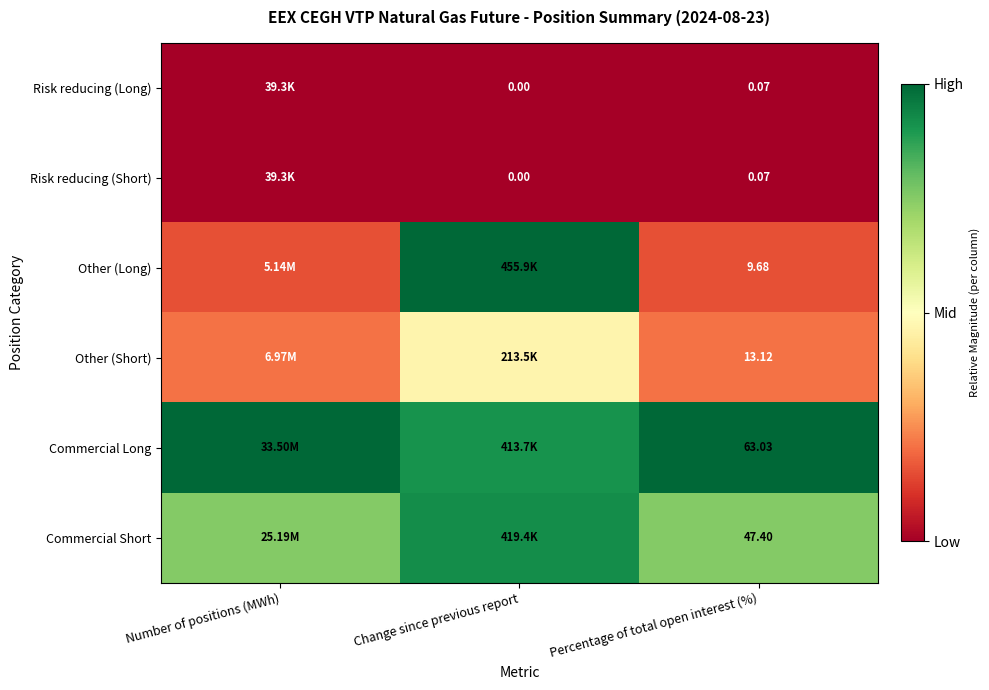

Is the value of Commercial Long at Percentage of total open interest (%) greater than the value of Risk reducing (Short) at Percentage of total open interest (%)?

Yes